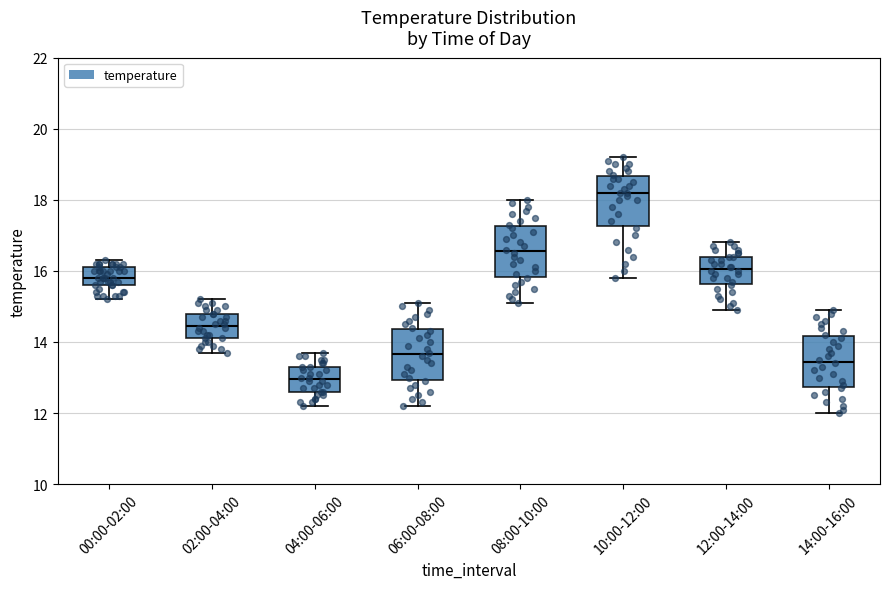

Reading left to right, transcribe this box plot: for each box, give where its median line is, the range the box spans, and where its two whiskers end, as read against the y-axis. The values are not printed on the chart, so give them approximately, as read against the axis.

00:00-02:00: median 15.8, box 15.6 to 16.2, whiskers 15.2 to 16.4
02:00-04:00: median 14.4, box 14.2 to 14.8, whiskers 13.8 to 15.2
04:00-06:00: median 13.0, box 12.6 to 13.4, whiskers 12.2 to 13.8
06:00-08:00: median 13.6, box 13.0 to 14.4, whiskers 12.2 to 15.2
08:00-10:00: median 16.6, box 15.8 to 17.2, whiskers 15.2 to 18.0
10:00-12:00: median 18.2, box 17.2 to 18.6, whiskers 15.8 to 19.2
12:00-14:00: median 16.0, box 15.6 to 16.4, whiskers 15.0 to 16.8
14:00-16:00: median 13.4, box 12.8 to 14.2, whiskers 12.0 to 15.0